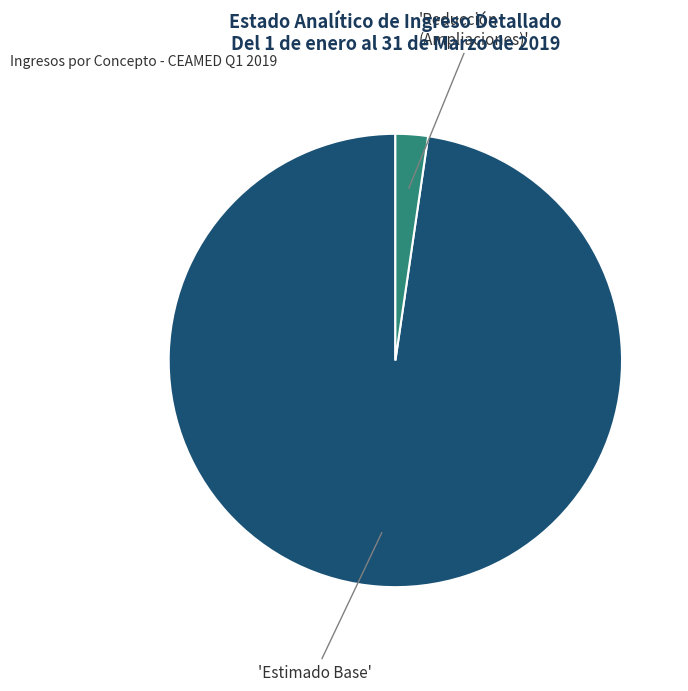

Is there a majority slice in this chart?

Yes